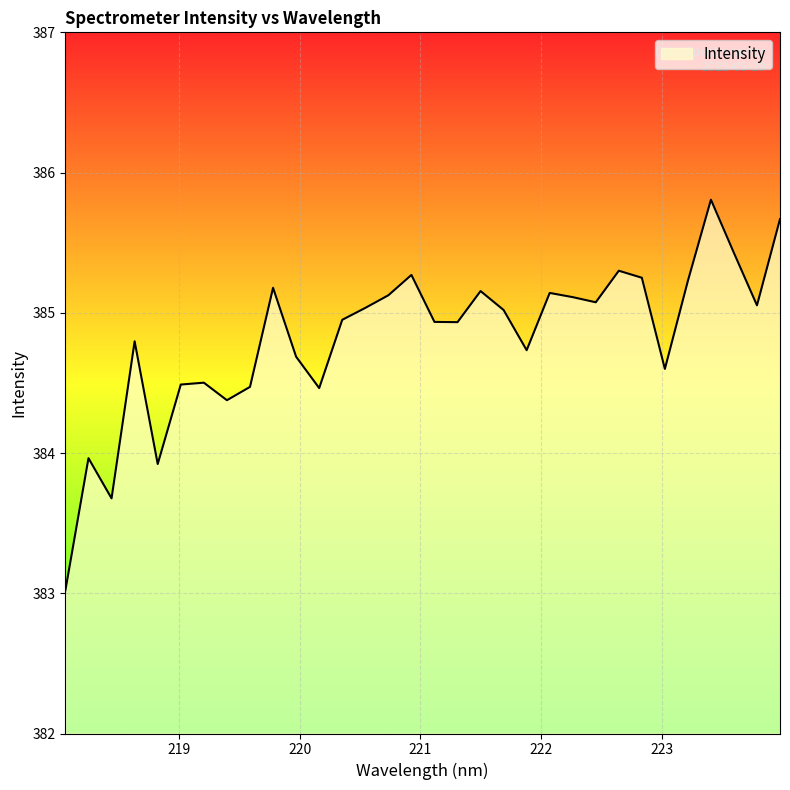

What is the greatest value displayed?

385.8